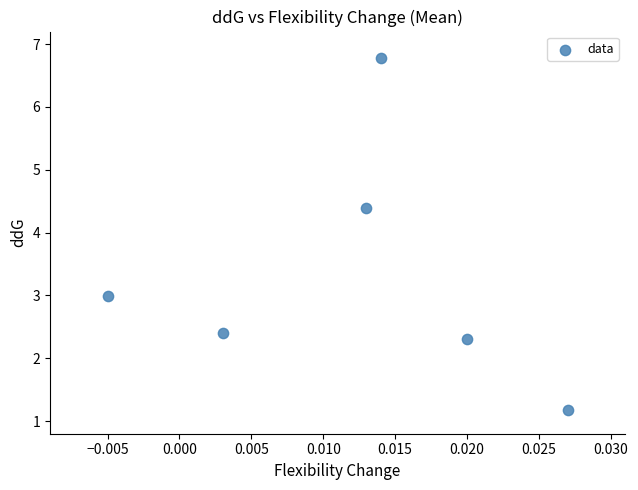

What is the range of Y values (max minus min)?

5.6